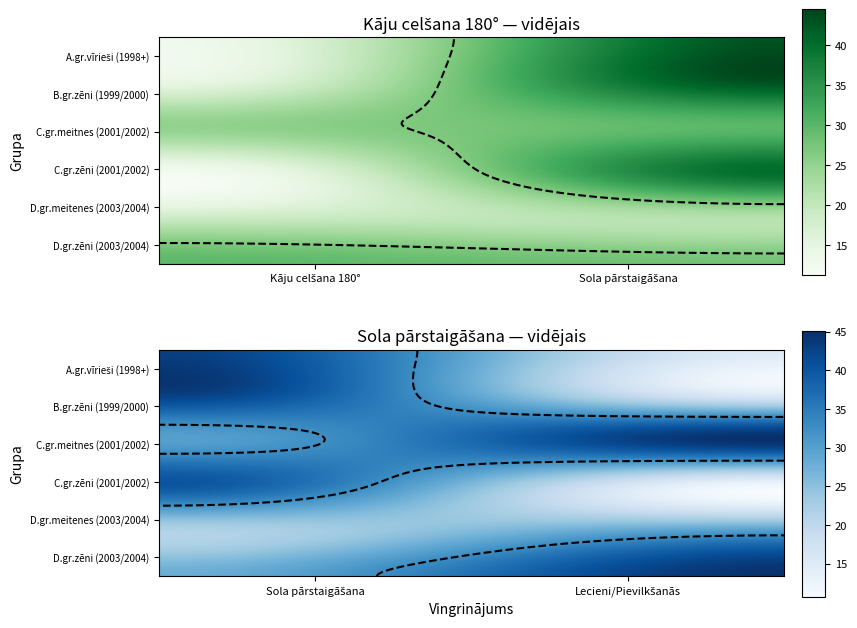

At how many categories does at least one series exceed 32?

2